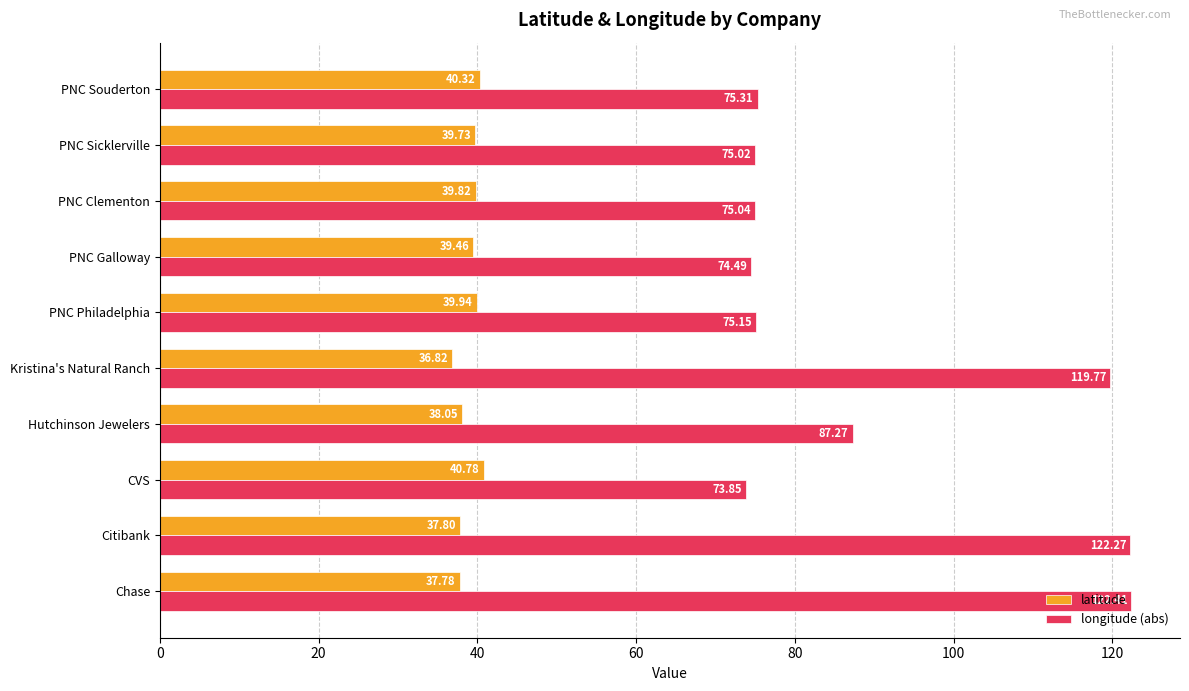

Rank the categories by longitude (abs) value from lowest to highest.

CVS, PNC Galloway, PNC Sicklerville, PNC Clementon, PNC Philadelphia, PNC Souderton, Hutchinson Jewelers, Kristina's Natural Ranch, Citibank, Chase